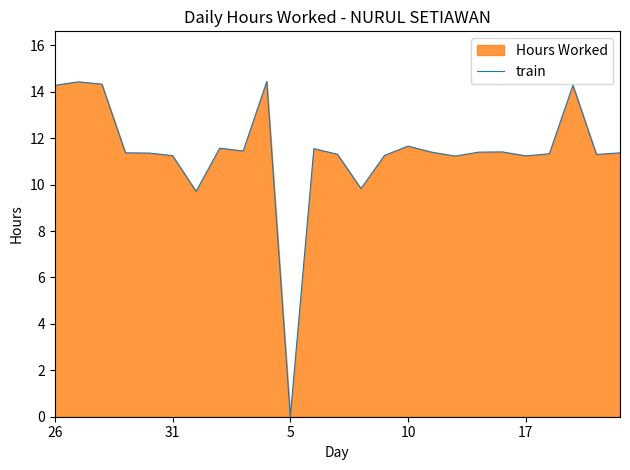

Reading left to right, list all the values displayed in this chart.

14.3	14.4	14.3	11.4	11.4	11.2	9.7	11.6	11.4	14.4	0.0	11.6	11.3	9.8	11.3	11.7	11.4	11.2	11.4	11.4	11.2	11.3	14.3	11.3	11.4